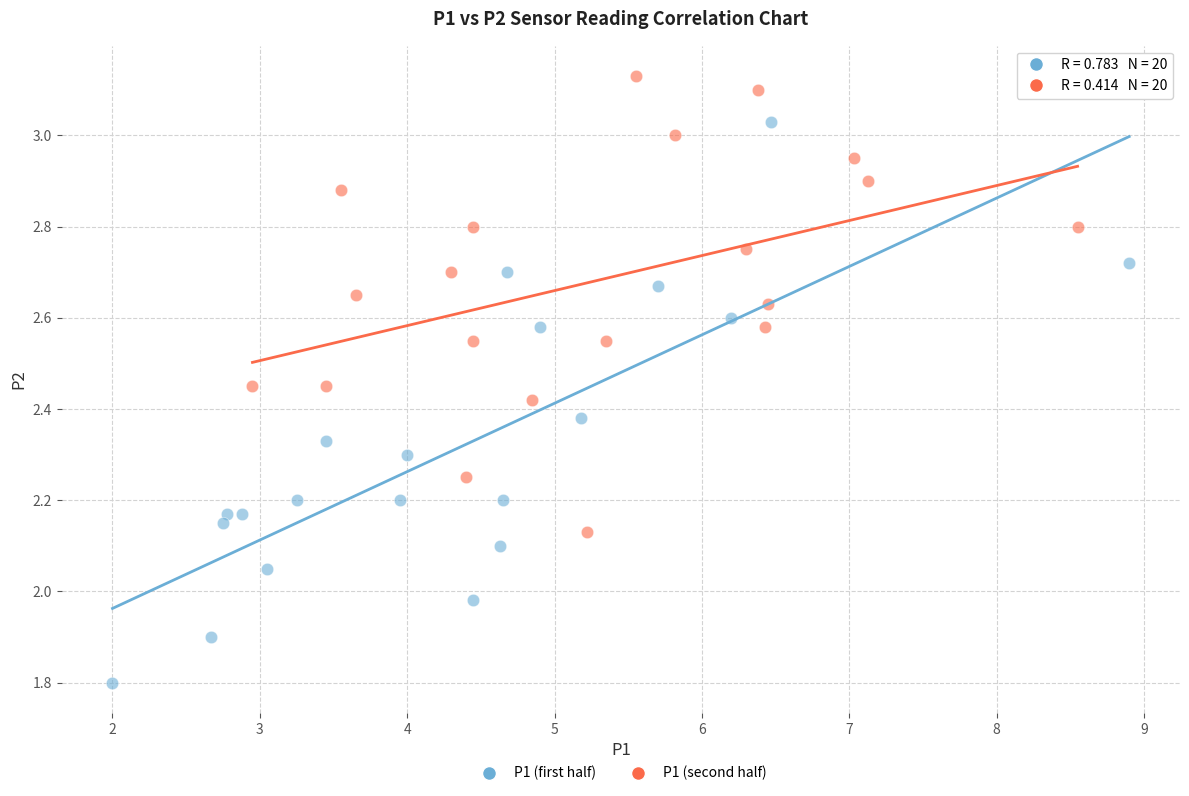

Which series has the largest Y range (max minus min)?

P1 (first half)